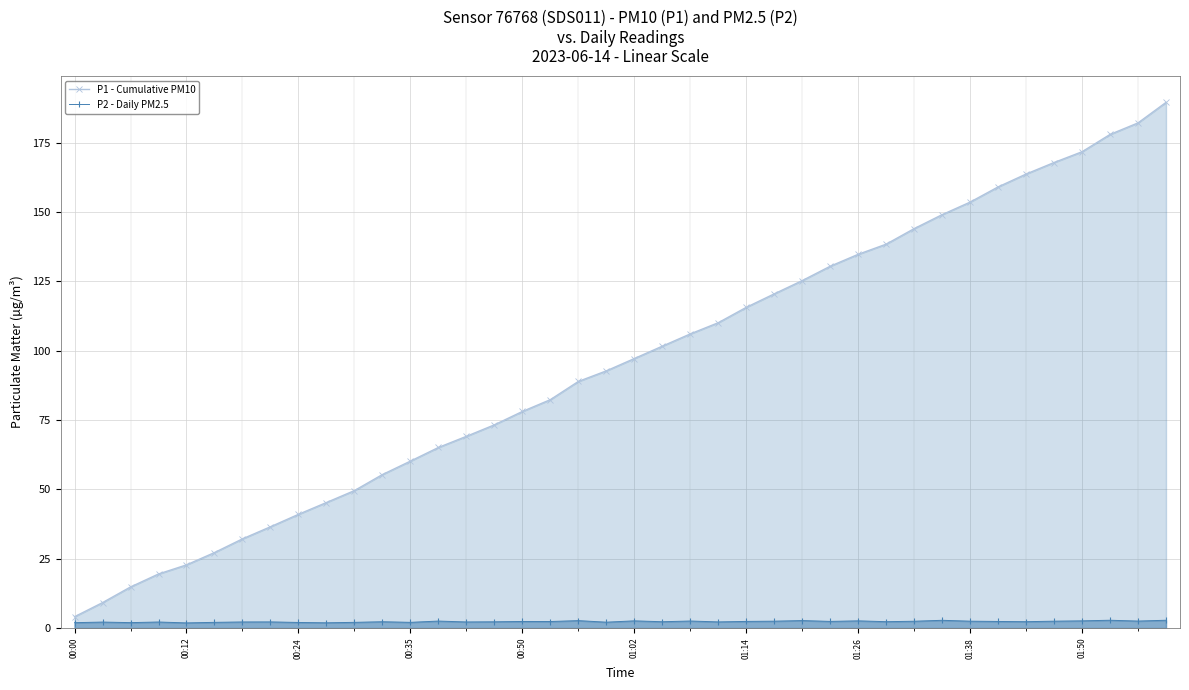

Rank the series by their average value, from highest to lowest.

P1 - Cumulative PM10, P2 - Daily PM2.5